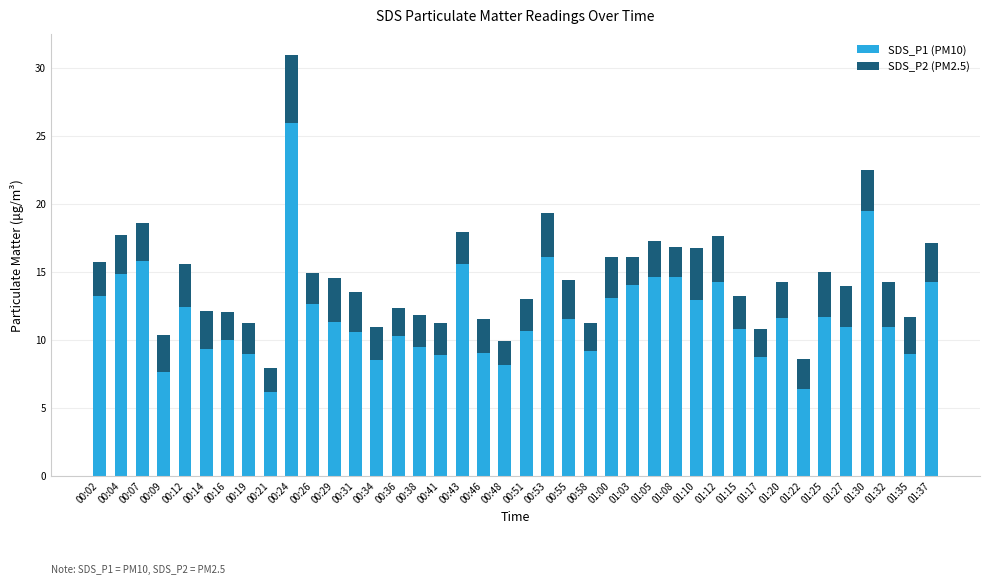

What are all the series names shown in the legend?

SDS_P1 (PM10), SDS_P2 (PM2.5)